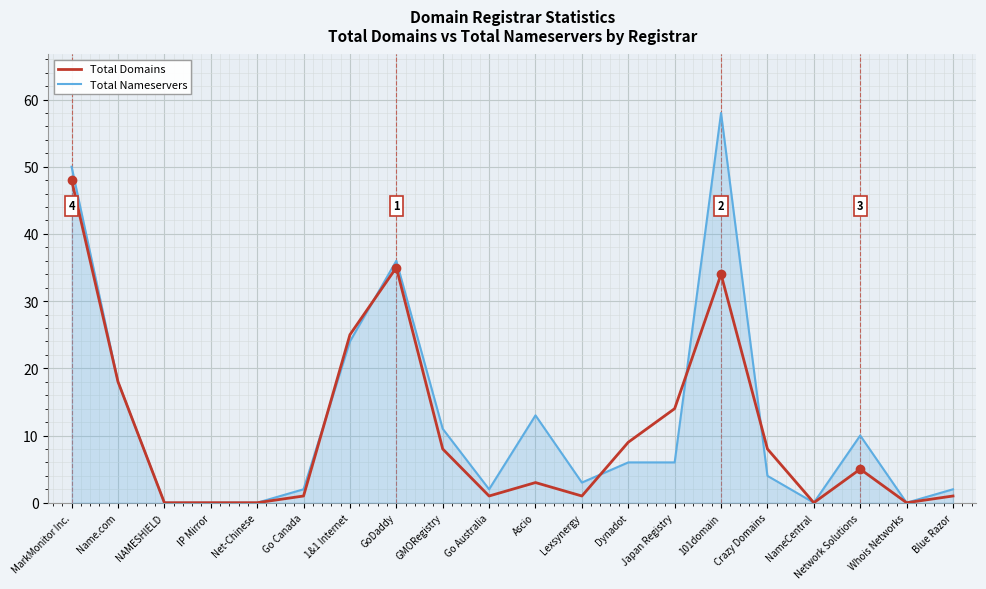

Which category has the highest value across all series?

101domain